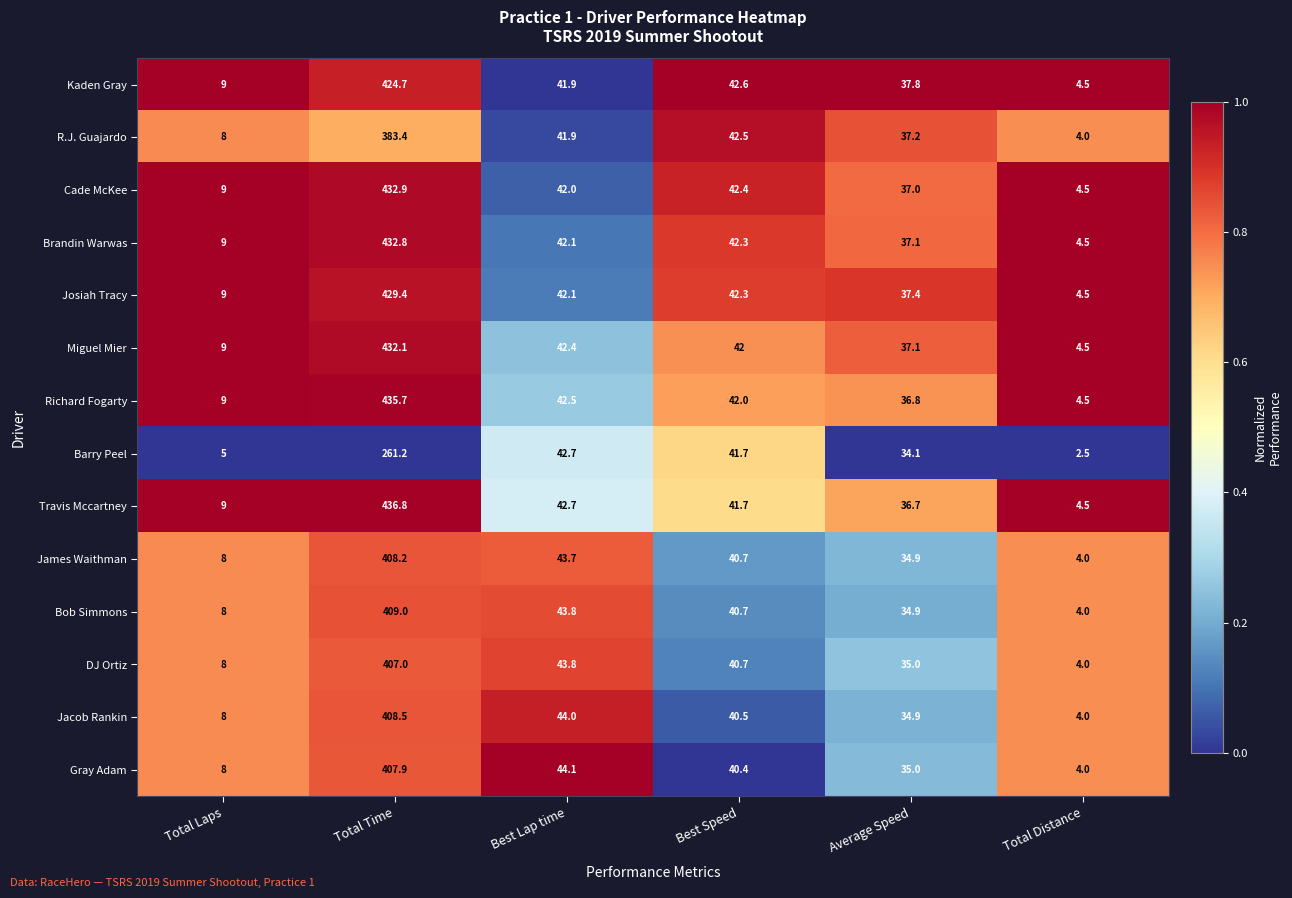

List the labels in order of James Waithman value, largest first.

Total Time, Best Lap time, Best Speed, Average Speed, Total Laps, Total Distance